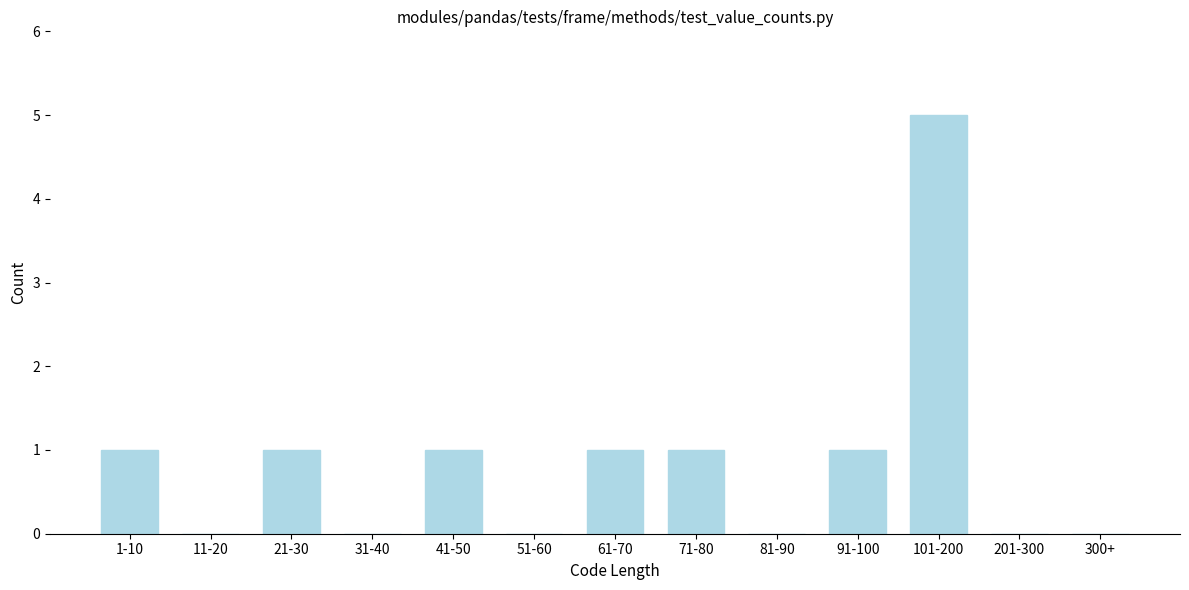

Reading left to right, transcribe all the data shown in this chart.

1-10=1	11-20=0	21-30=1	31-40=0	41-50=1	51-60=0	61-70=1	71-80=1	81-90=0	91-100=1	101-200=5	201-300=0	300+=0